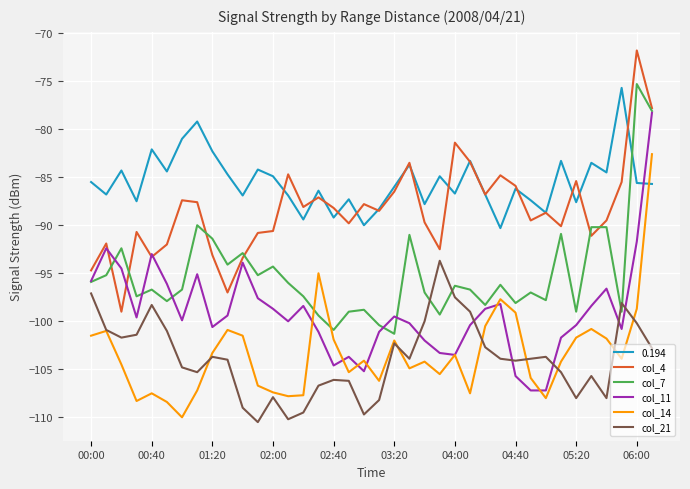

Which series has the largest total across all categories?

0.194